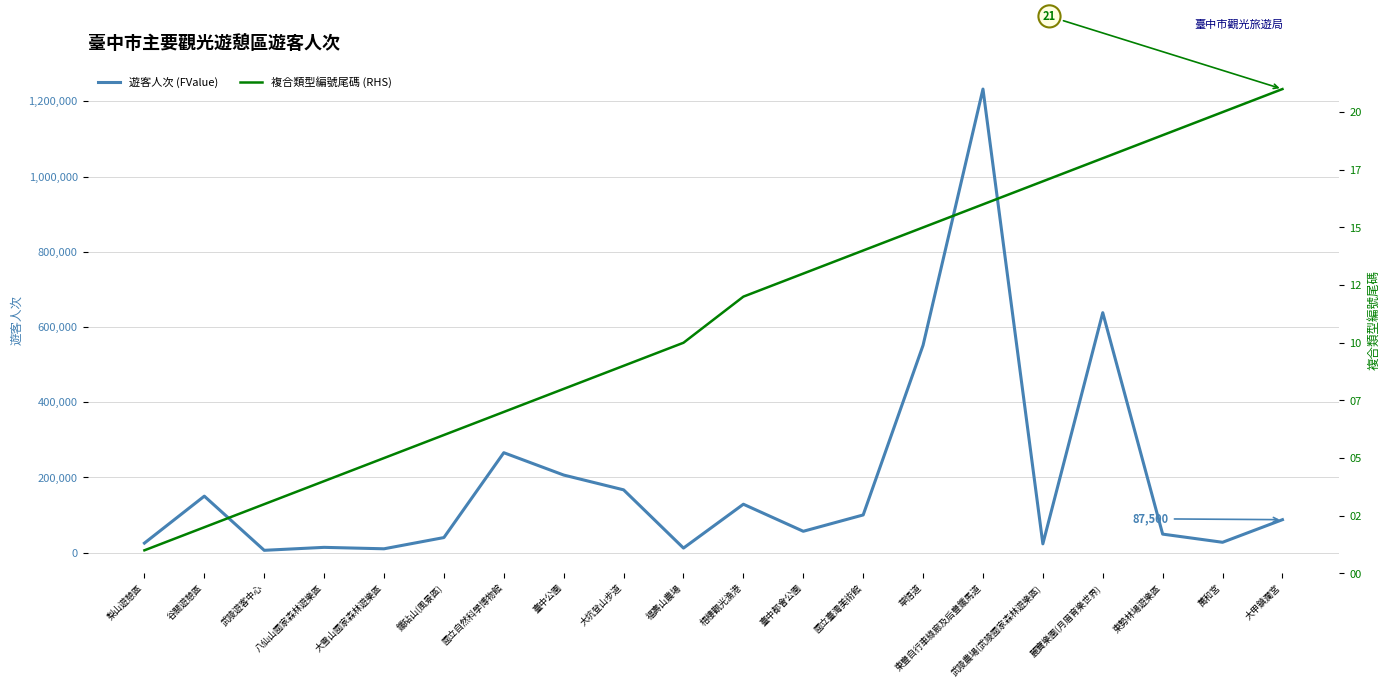

What is the label of the 15th point from the right?

鐵砧山(風景區)